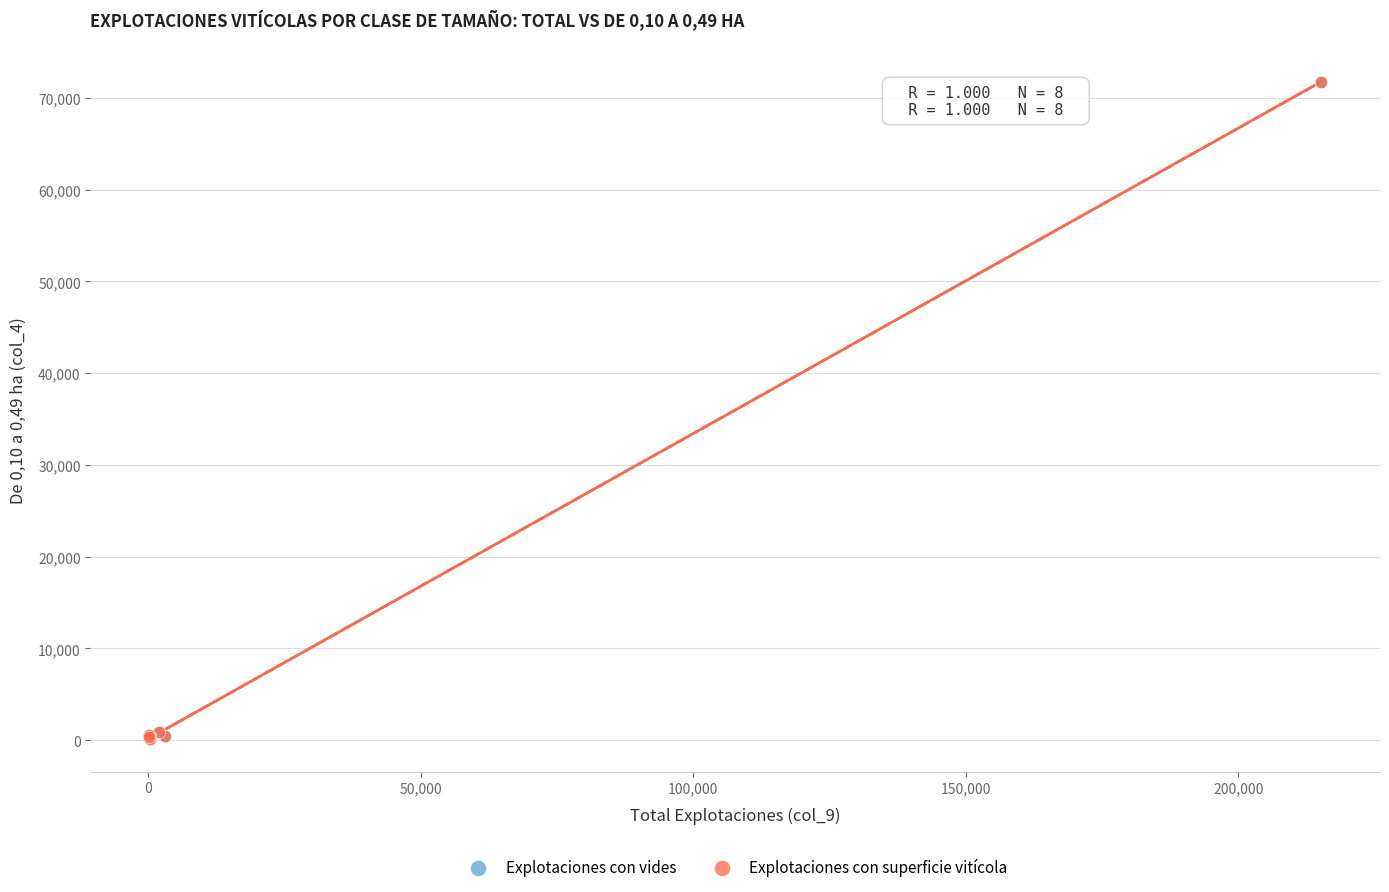

What are all the series names shown in the legend?

Explotaciones con vides, Explotaciones con superficie vitícola